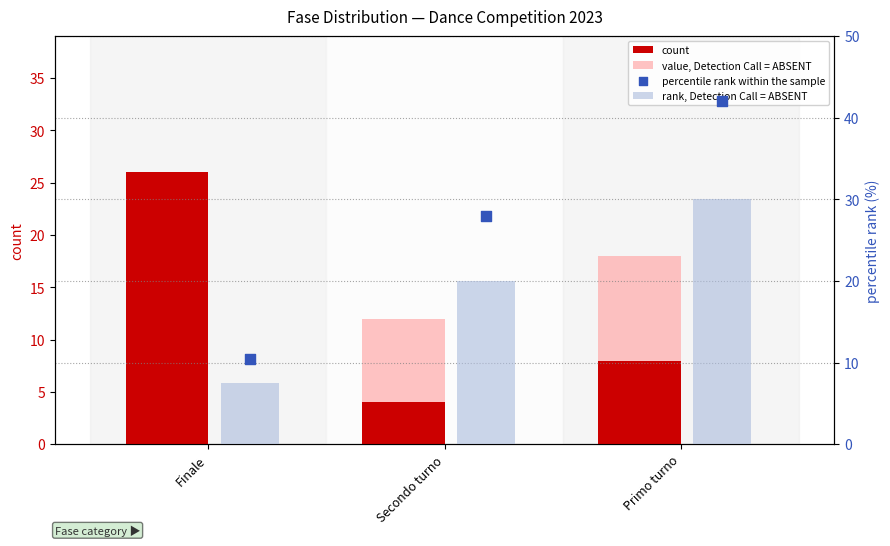

At how many categories does at least one series exceed 18?

3